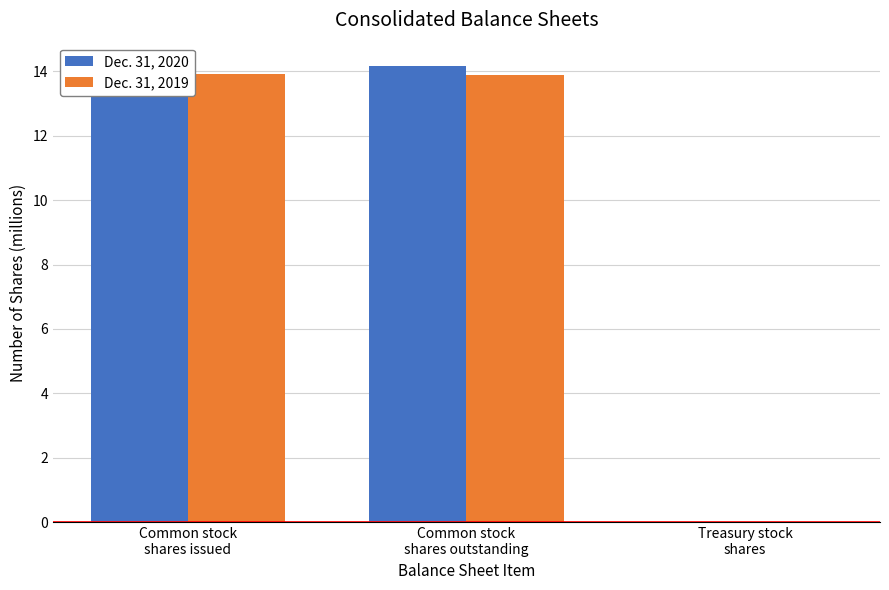

What is the spread (max minus min) of values at Common stock
shares issued?

0.3